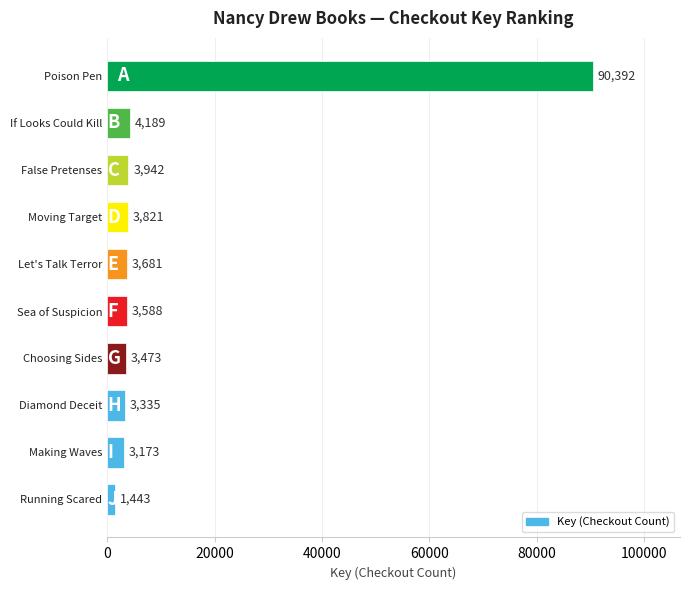

At which label is the value closest to 45917?

If Looks Could Kill